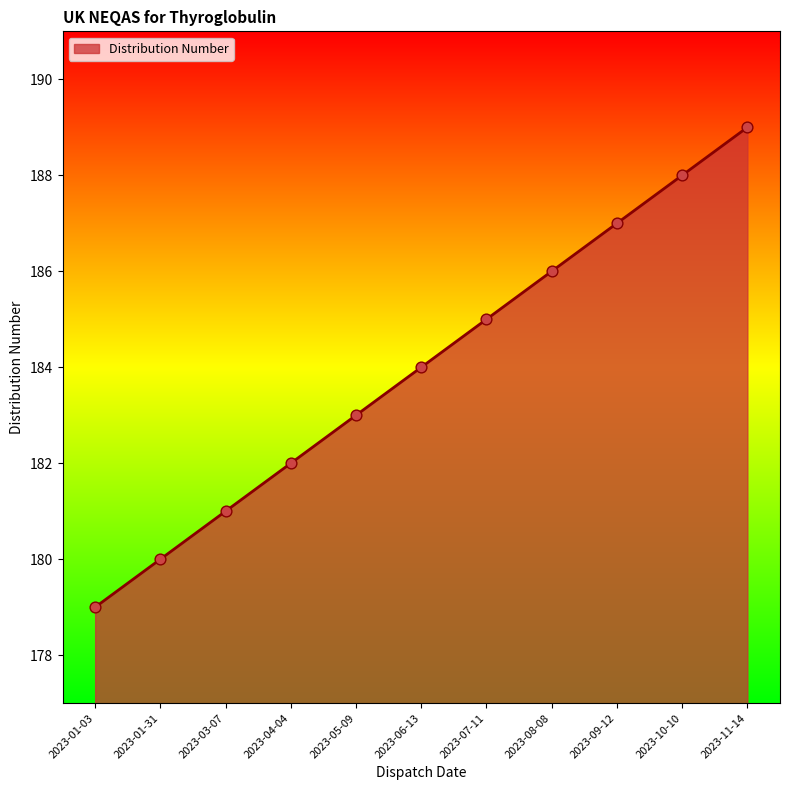

What is the change in value from 2023-03-07 to 2023-10-10?

+7